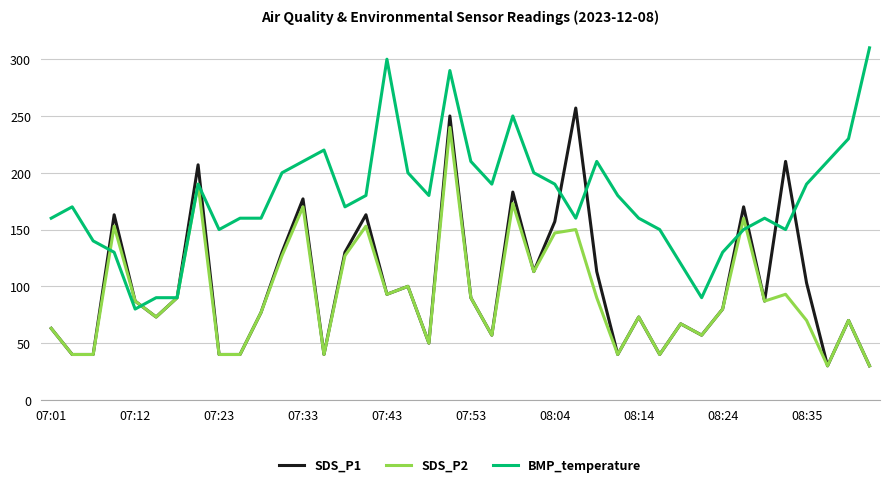

List the series in order of their peak value, highest first.

BMP_temperature, SDS_P1, SDS_P2